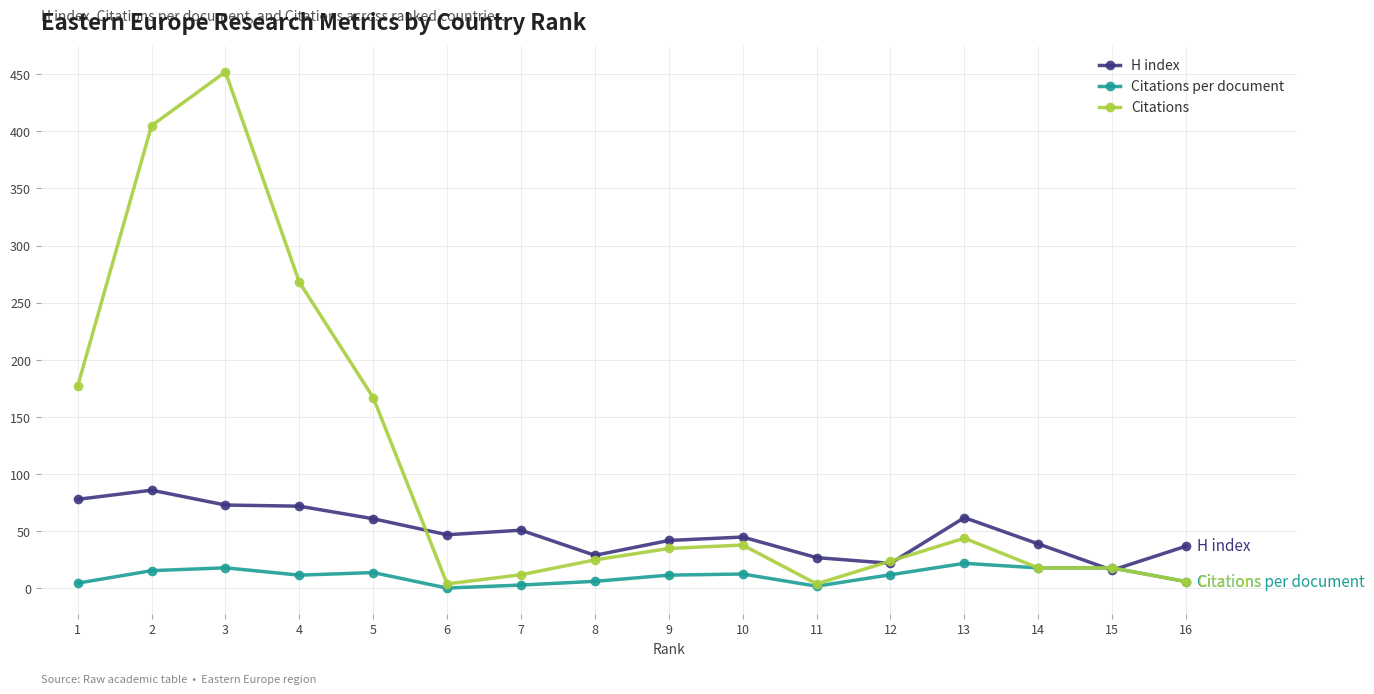

What is the smallest value displayed?

0.4